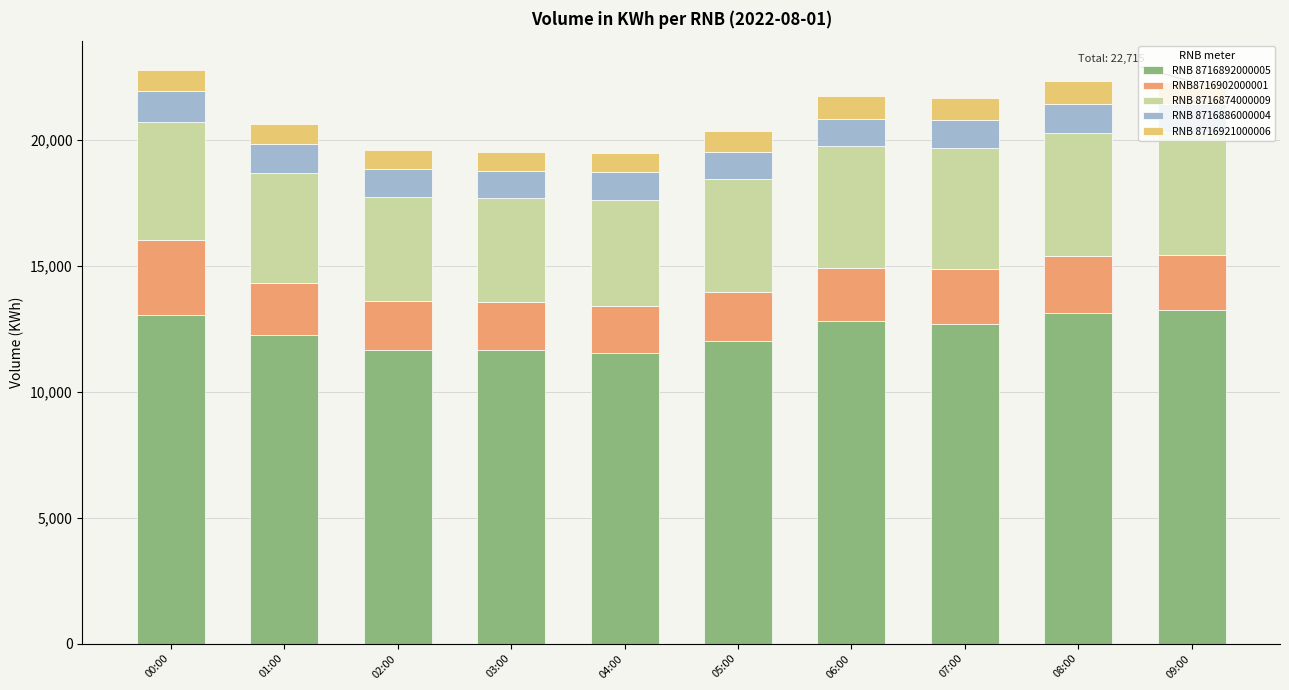

What is the difference between the RNB 8716892000005 values at 01:00 and 09:00?

998